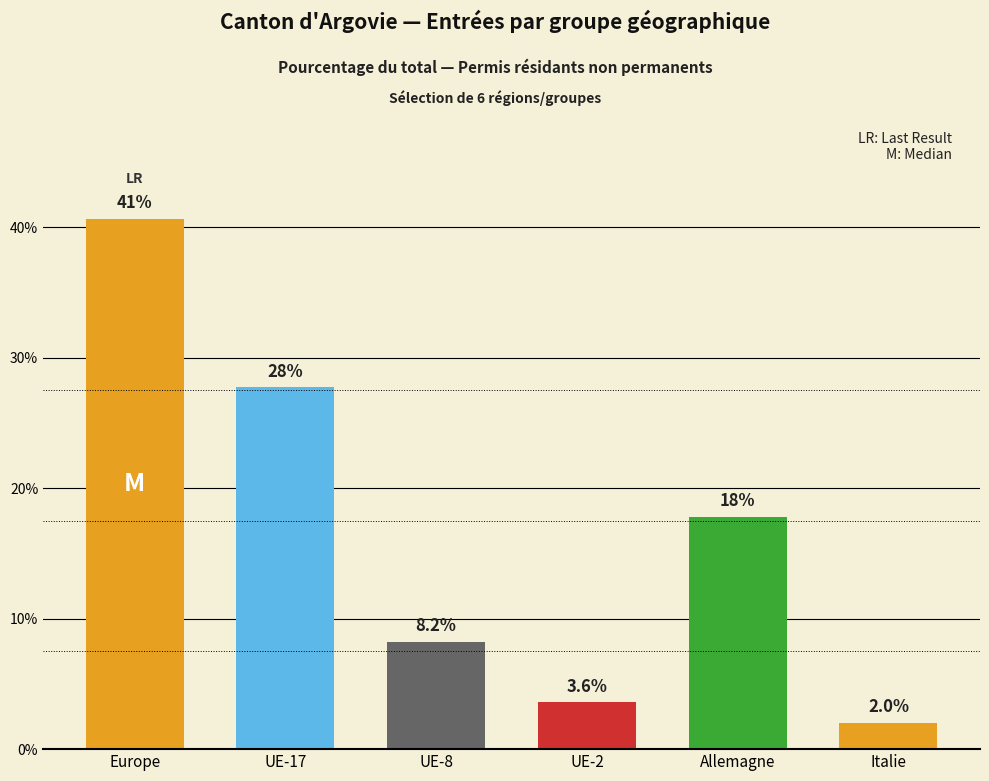

Rank the categories by value from lowest to highest.

Italie, UE-2, UE-8, Allemagne, UE-17, Europe